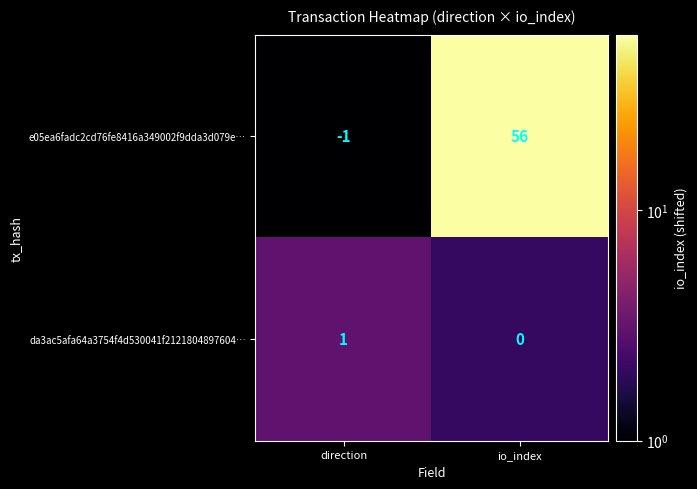

Which series changed the most between direction and io_index?

e05ea6fadc2cd76fe8416a349002f9dda3d079e…